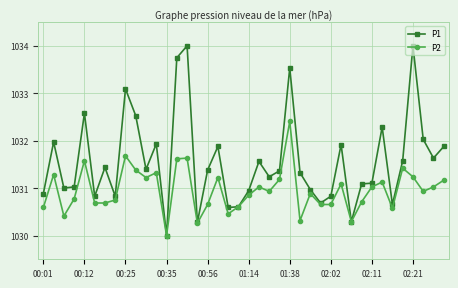

What is the sum of all P2 values?

41238.3